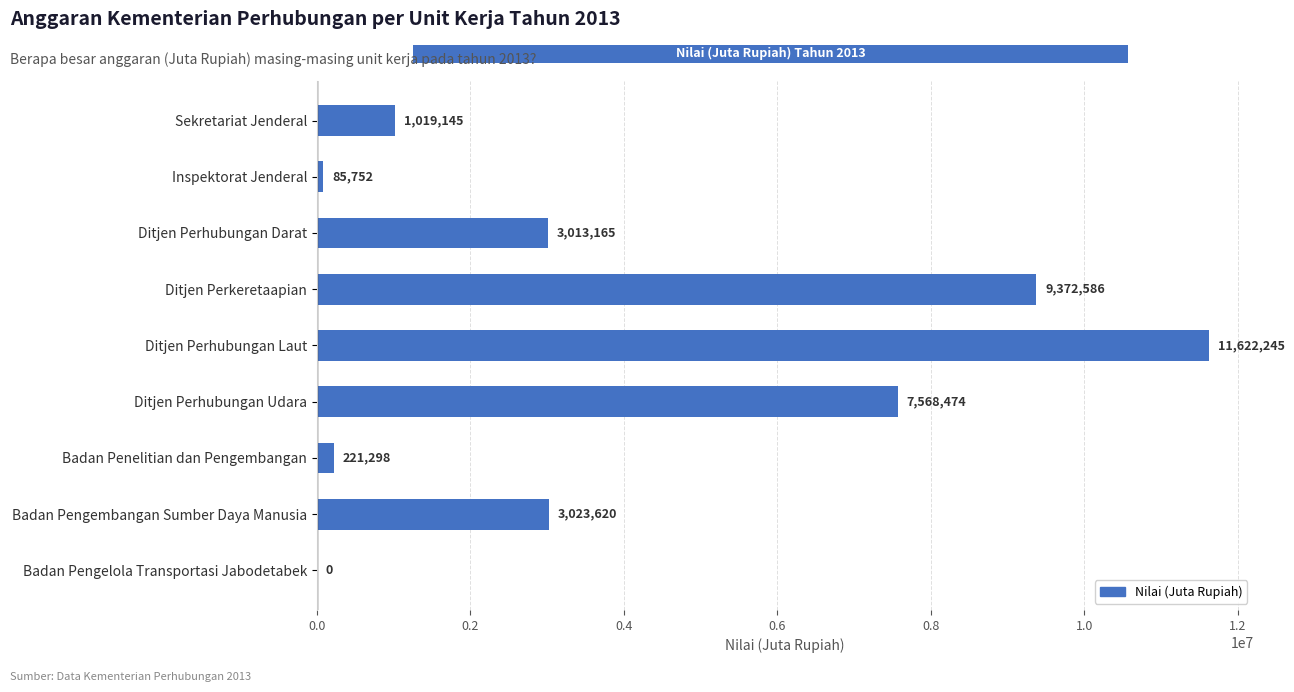

What is the maximum value shown in the chart?

11622245